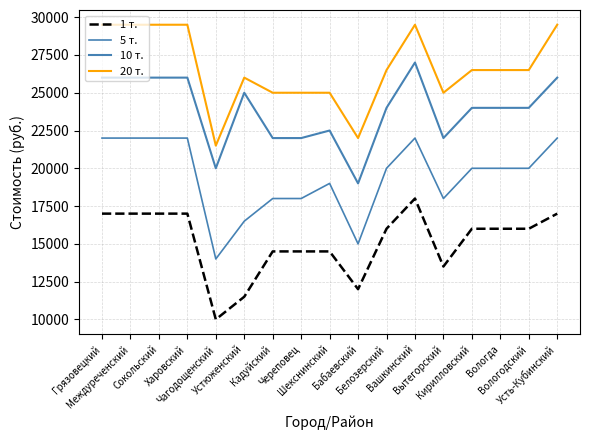

How many lines are shown in the chart?

4